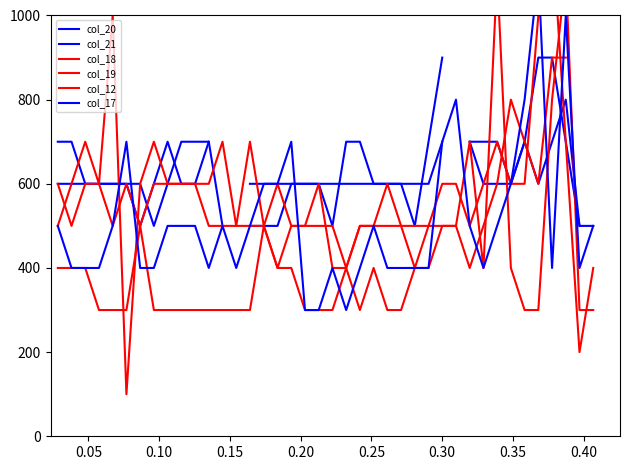

True or false: col_19 has a value of 783.9 at 0.45.

False